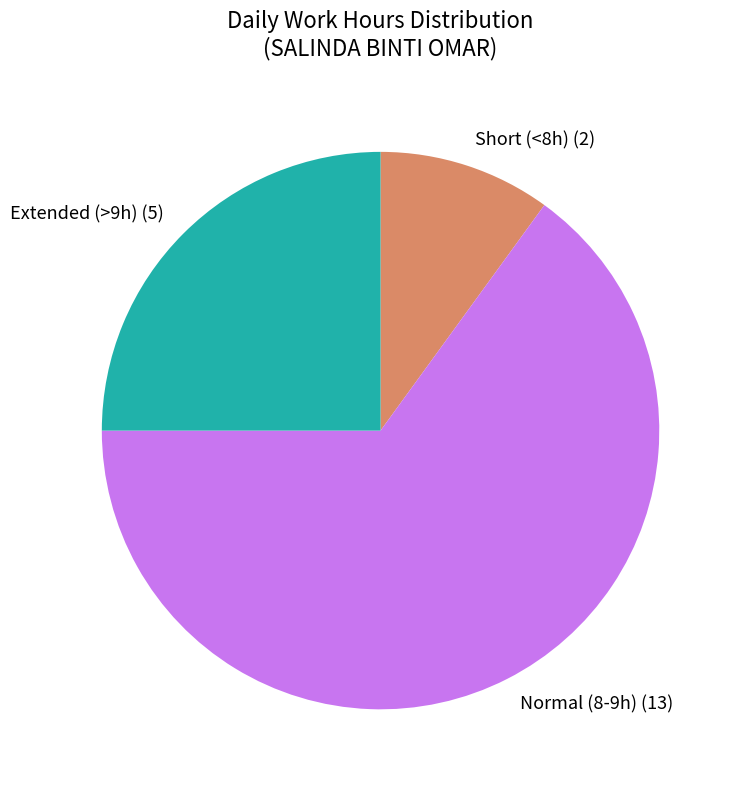

Is Normal (8-9h) (13) the majority of the pie?

Yes